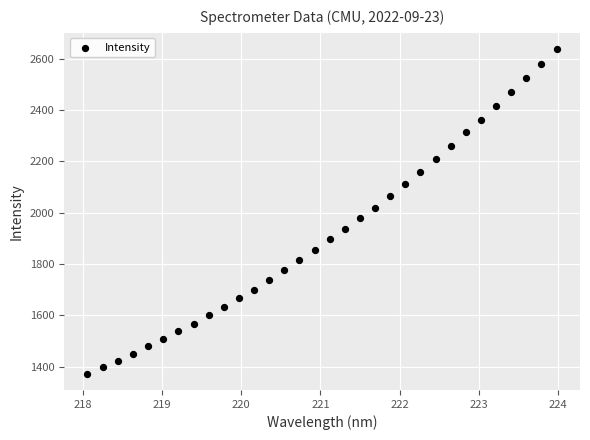

What is the range of X values (max minus min)?

5.9